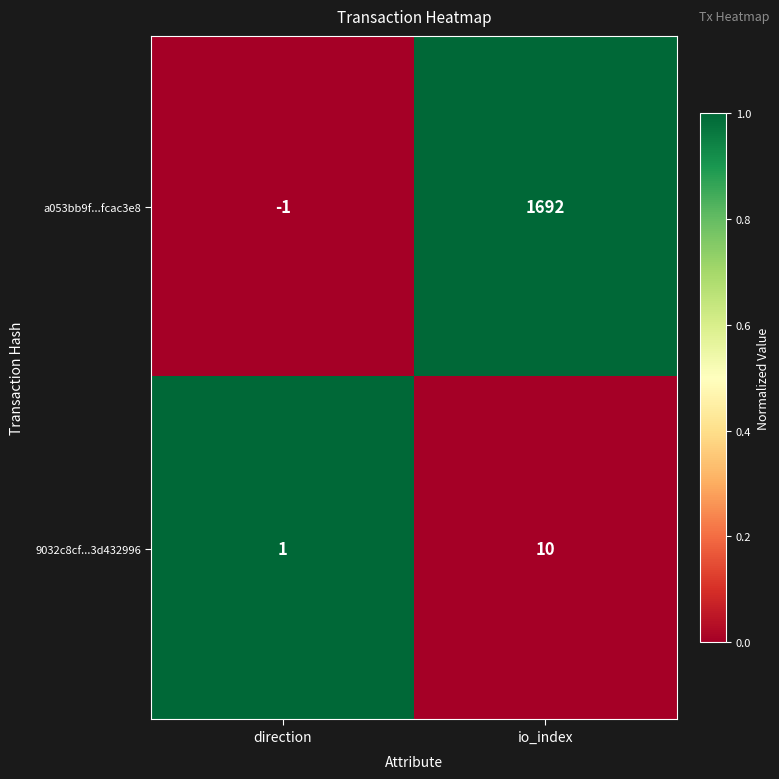

Reading right to left, extract all data points from this chart.

a053bb9f...fcac3e8: io_index=1692	direction=-1
9032c8cf...3d432996: io_index=10	direction=1